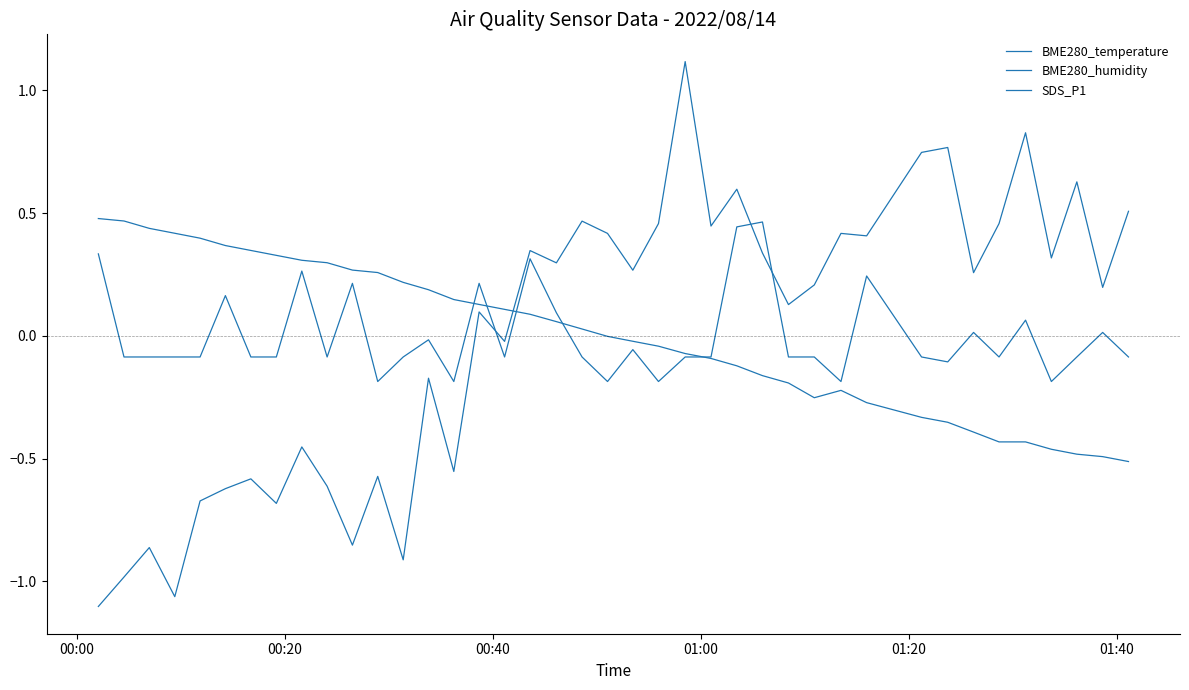

Does the chart display data point markers on the line(s)?

No